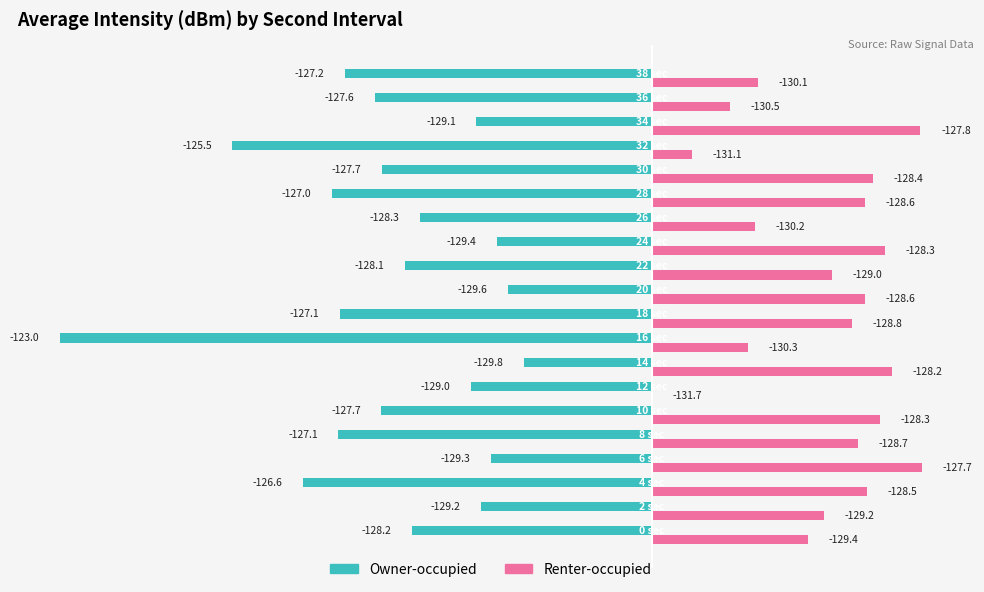

Are the bars grouped side by side (vs. stacked)?

Yes